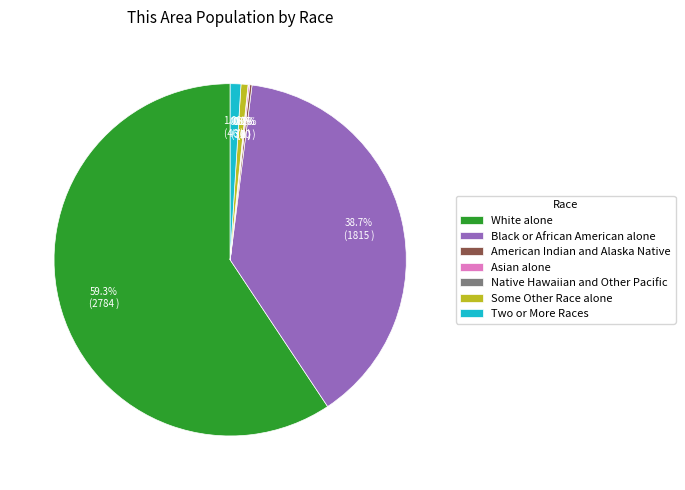

What percentage is NOT represented by Black or African American alone?

61.3%